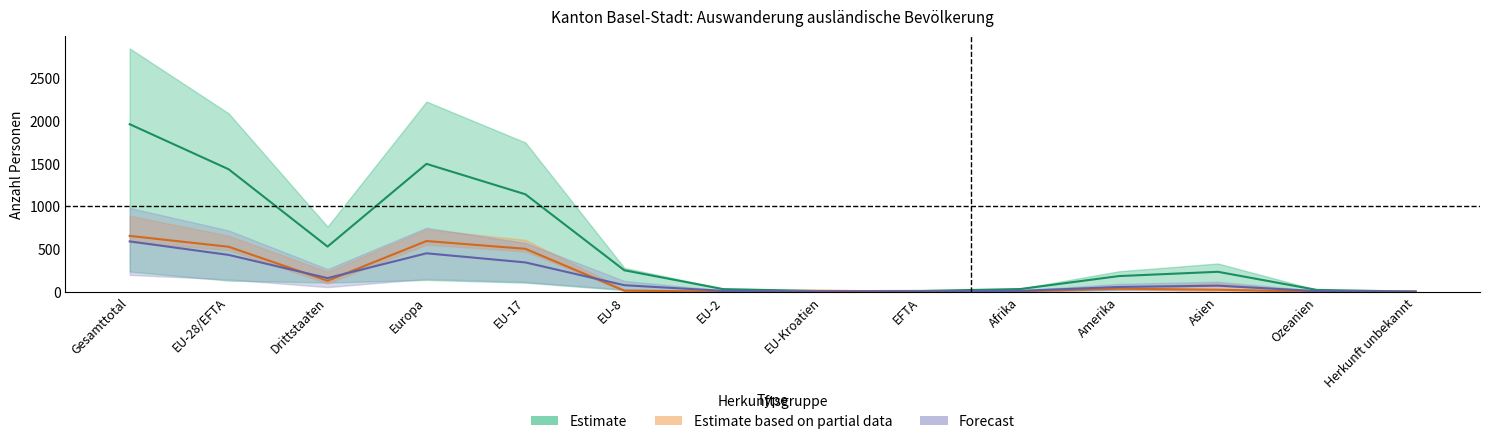

How many times do Niedergelassene (C) Total and Aufenthalter (B) Total cross each other?

2